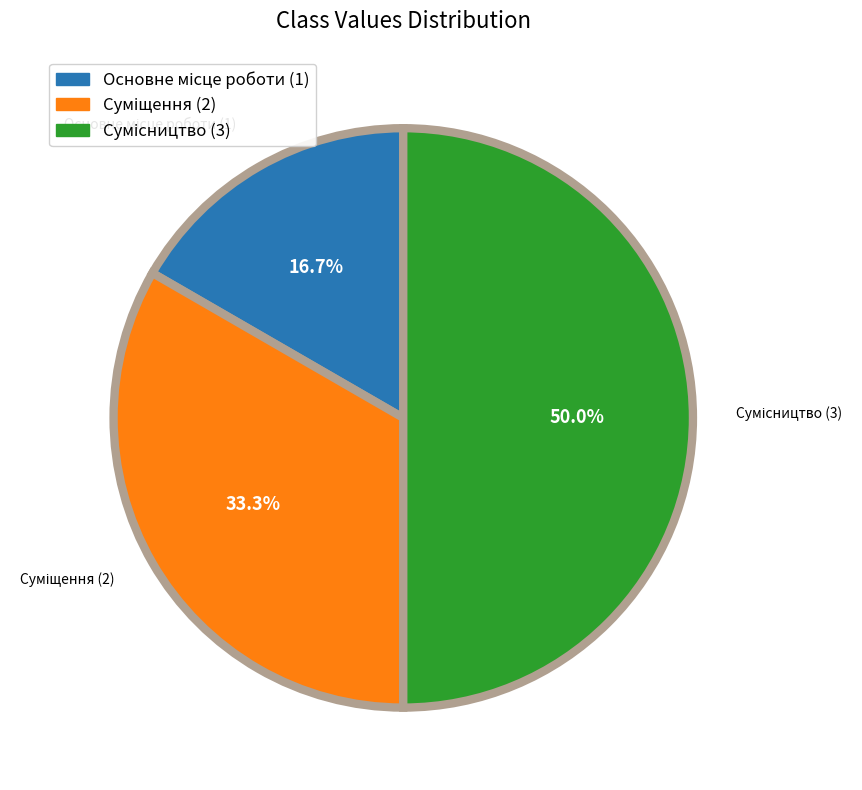

What percentage is the Суміщення slice, to the nearest percent?

33%